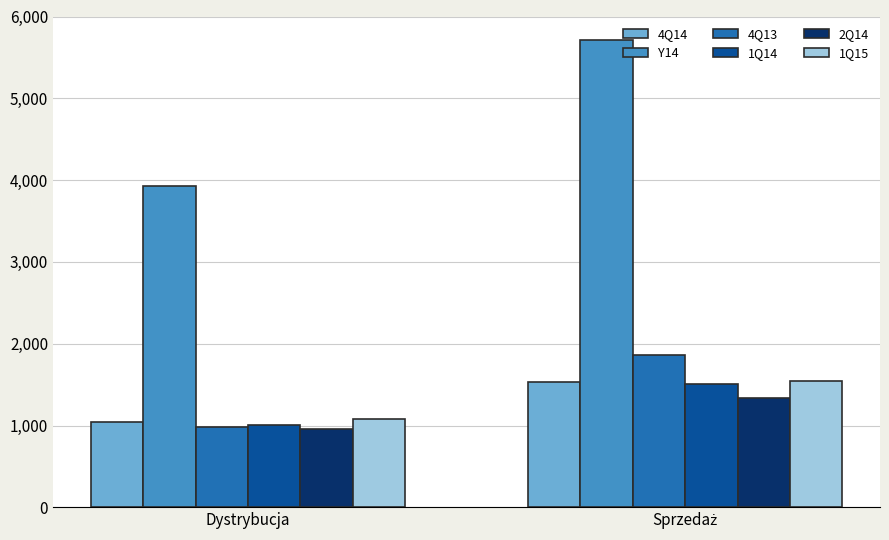

Count the number of categories in the chart.

2